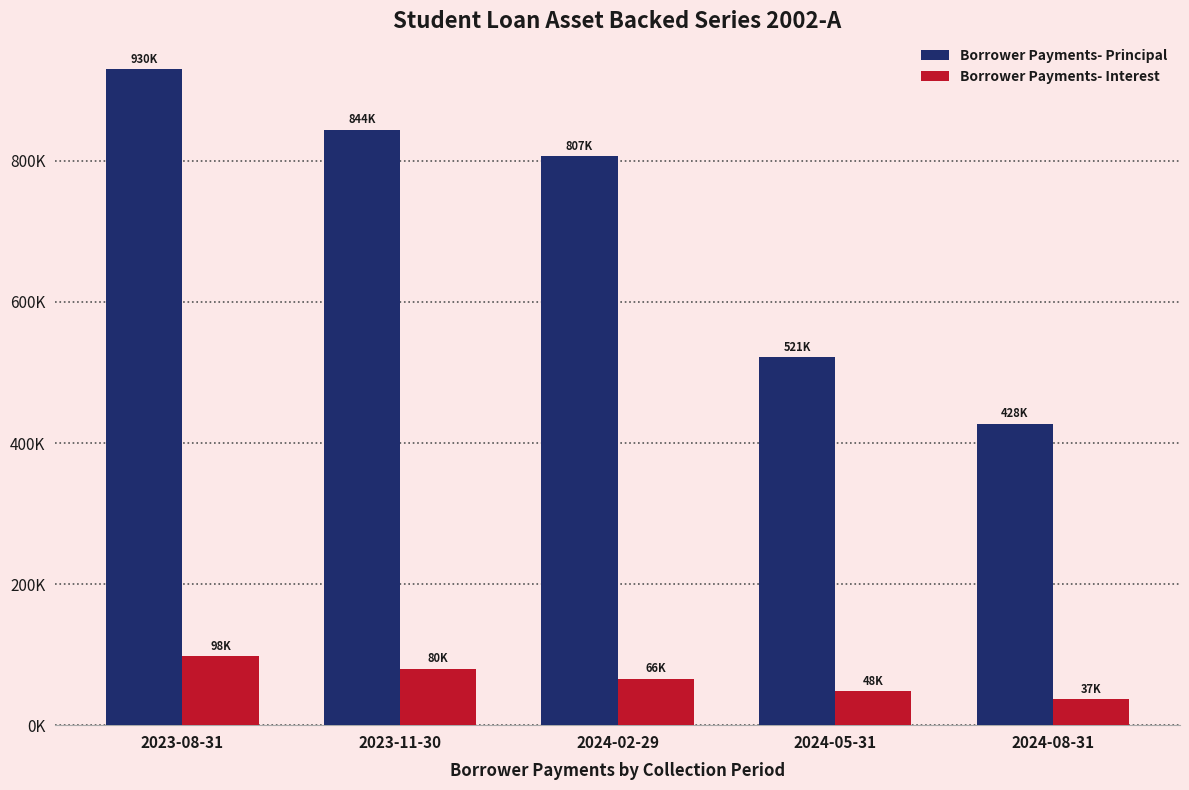

Rank the categories by Borrower Payments- Interest value from highest to lowest.

2023-08-31, 2023-11-30, 2024-02-29, 2024-05-31, 2024-08-31